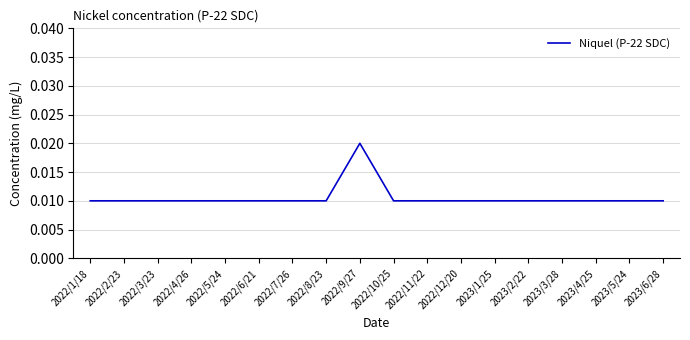

What position from the right is 2022/9/27?

10